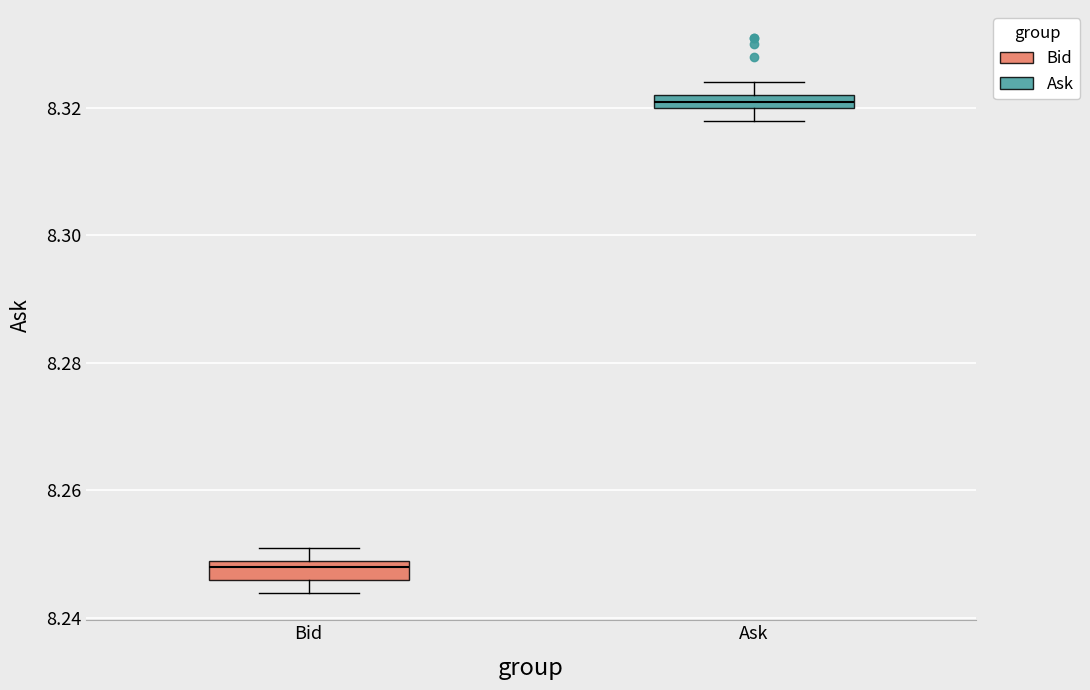

Which box has the lowest median line?

Bid